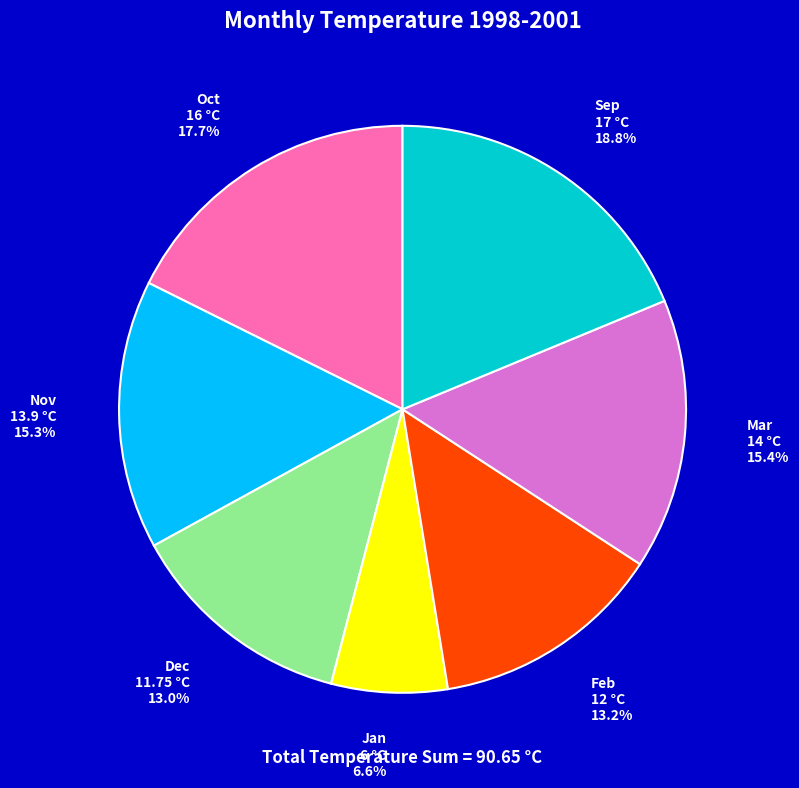

What percentage is NOT represented by Mar?

84.6%